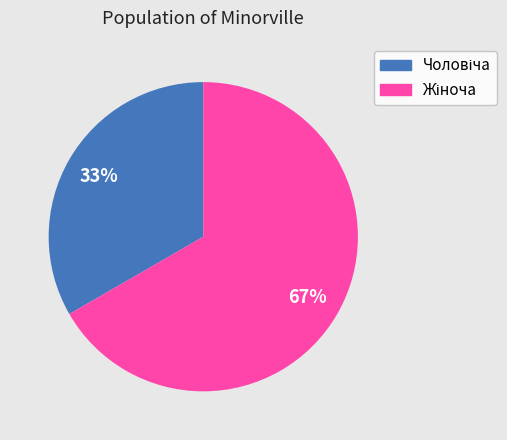

Is there any slice that represents more than half of the pie?

Yes